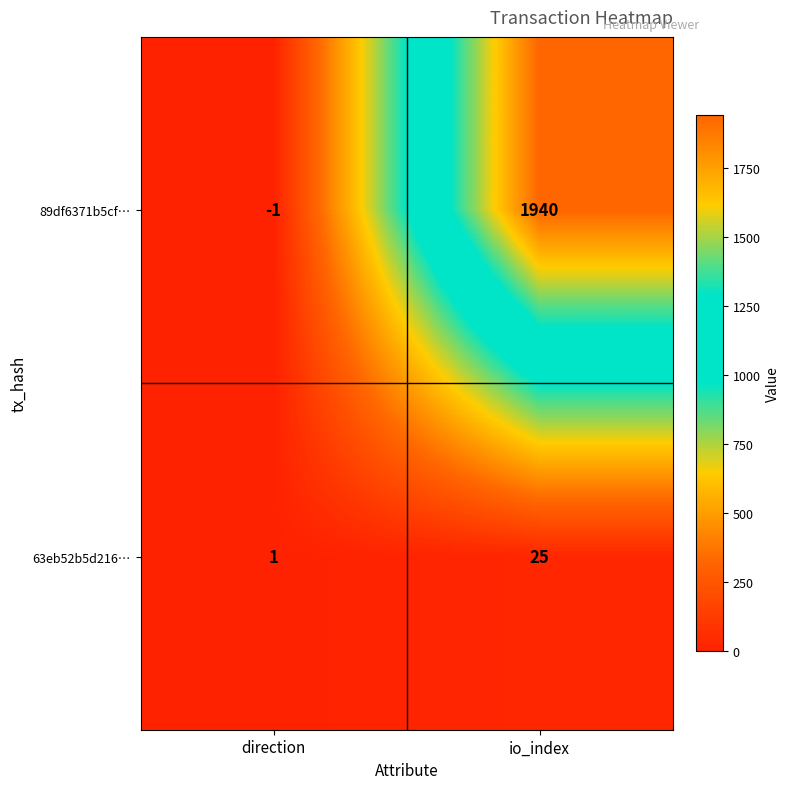

At which category is the sum across all series the highest?

io_index